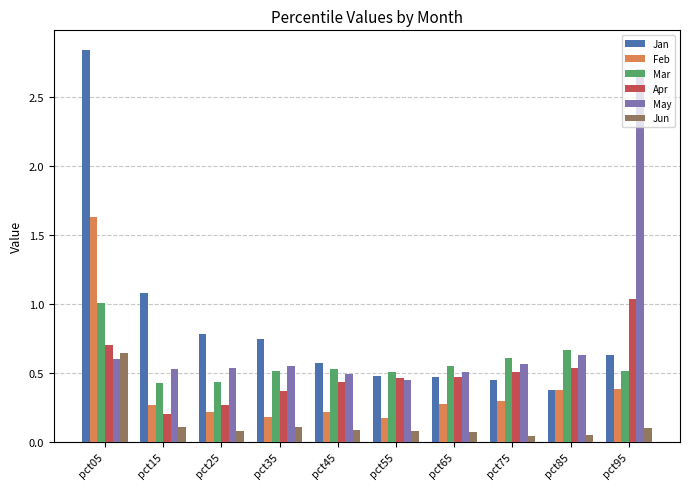

Between pct05 and pct45, which series saw the biggest shift?

Jan